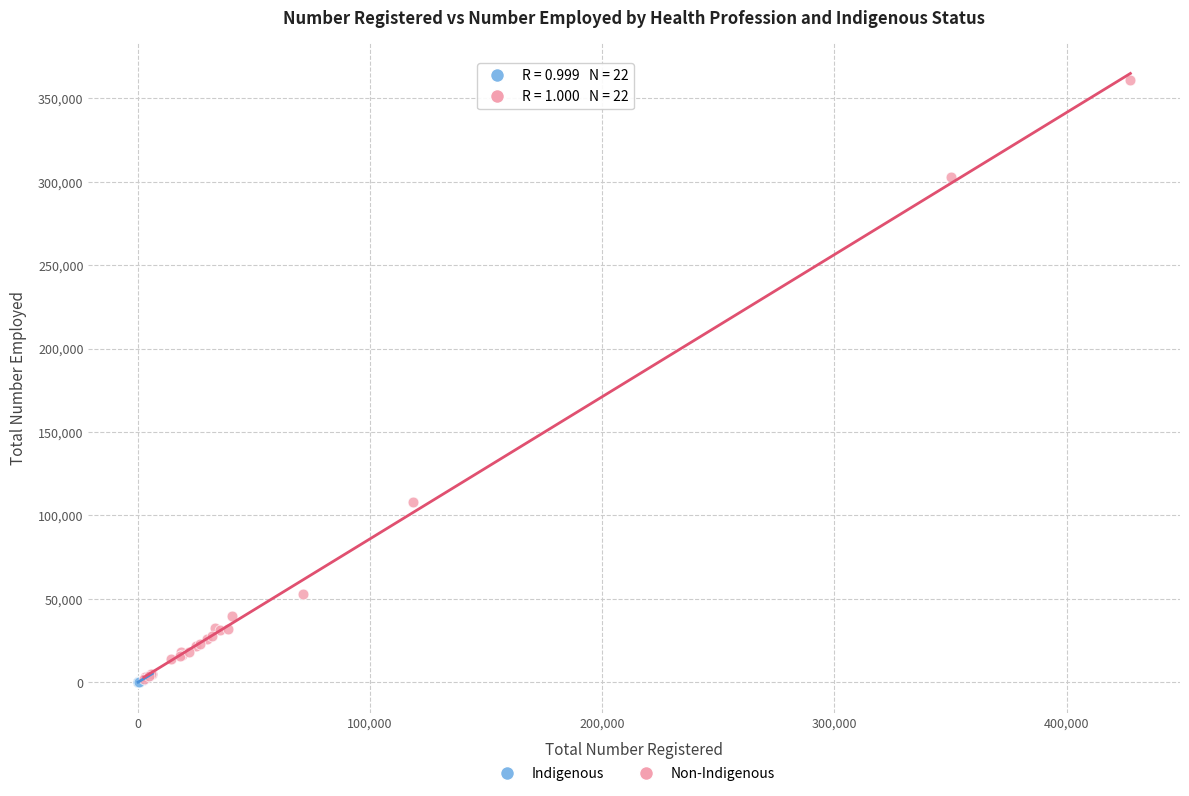

Which series has the widest spread of Y values?

Non-Indigenous